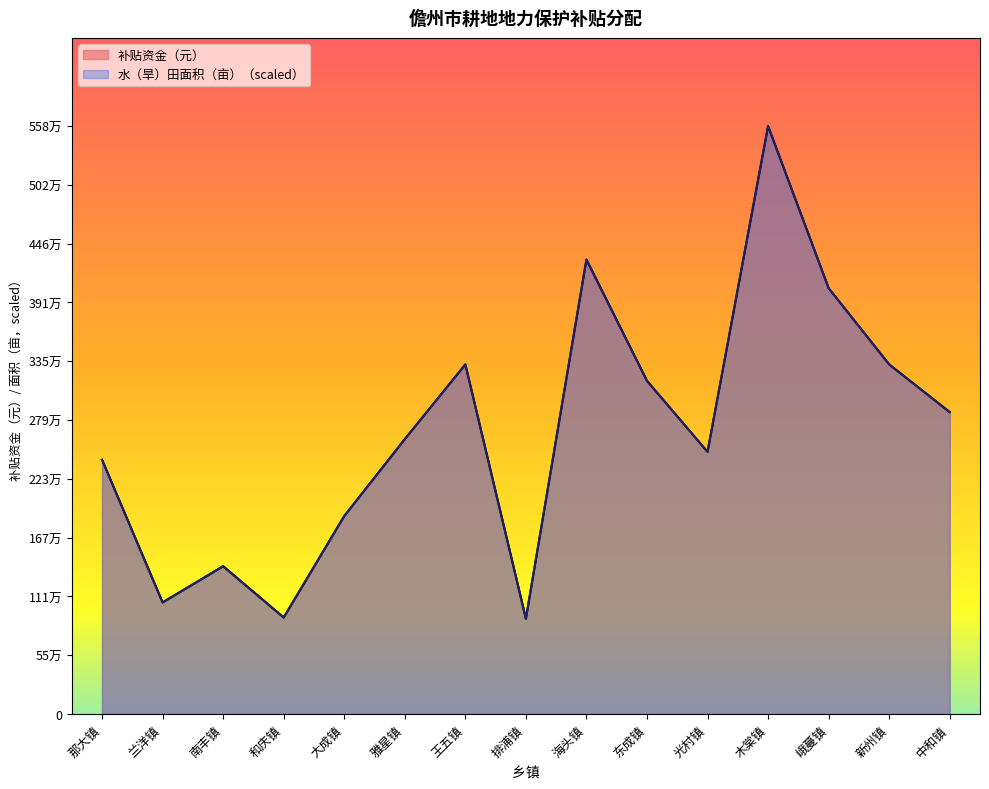

Reading right to left, transcribe all the data shown in this chart.

补贴资金（元）: 中和镇=2869000	新州镇=3322000	峨蔓镇=4046800	木棠镇=5587000	光村镇=2491500	东成镇=3166168	海头镇=4318600	排浦镇=906000	王五镇=3322000	雅星镇=2612300	大成镇=1881309	和庆镇=917325	南丰镇=1404300	兰洋镇=1060624	那大镇=2416000
水（旱）田面积（亩）: 中和镇=2869000	新州镇=3322000	峨蔓镇=4046800	木棠镇=5587000	光村镇=2491500	东成镇=3166168	海头镇=4318600	排浦镇=906000	王五镇=3322000	雅星镇=2612300	大成镇=1881309	和庆镇=917325	南丰镇=1404300	兰洋镇=1060624	那大镇=2416000